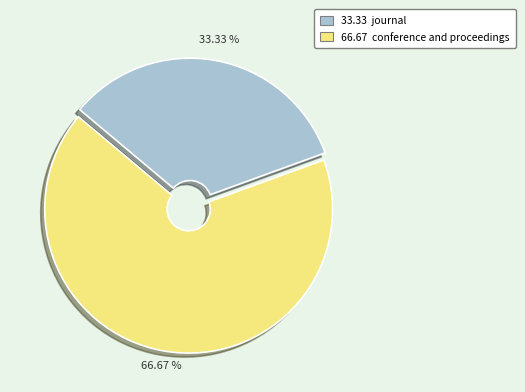

Which category accounts for the majority?

66.67 conference and proceedings